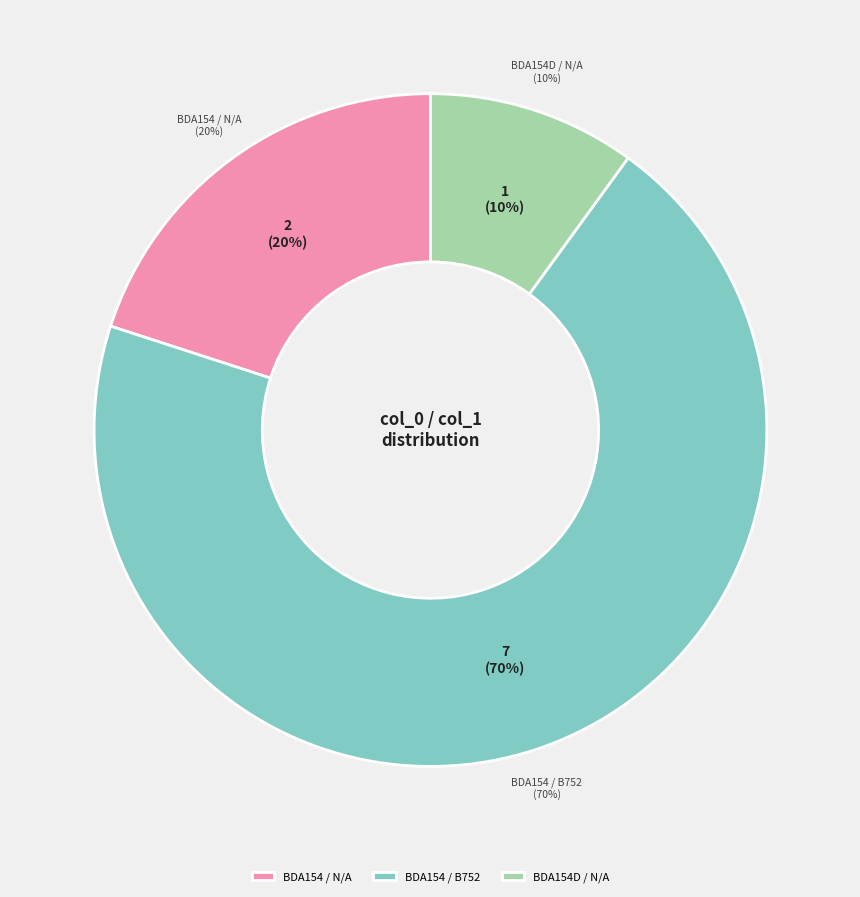

How much of the chart is everything except BDA154 / N/A?

80.0%